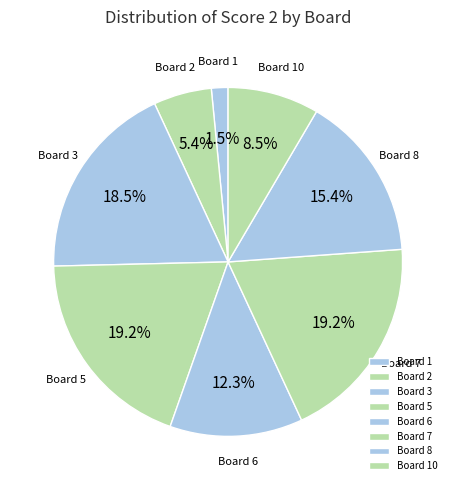

True or false: Board 1 accounts for 10% of the total.

False